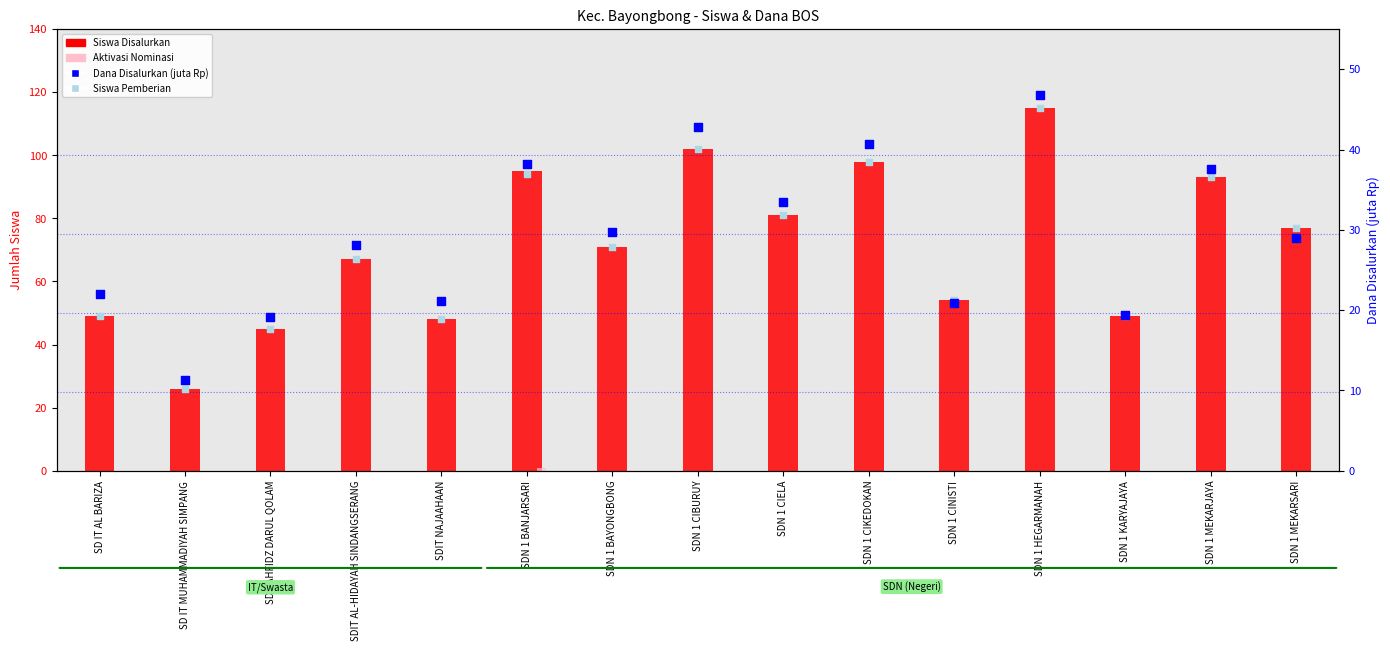

Which series reaches the maximum Y coordinate?

Siswa Disalurkan